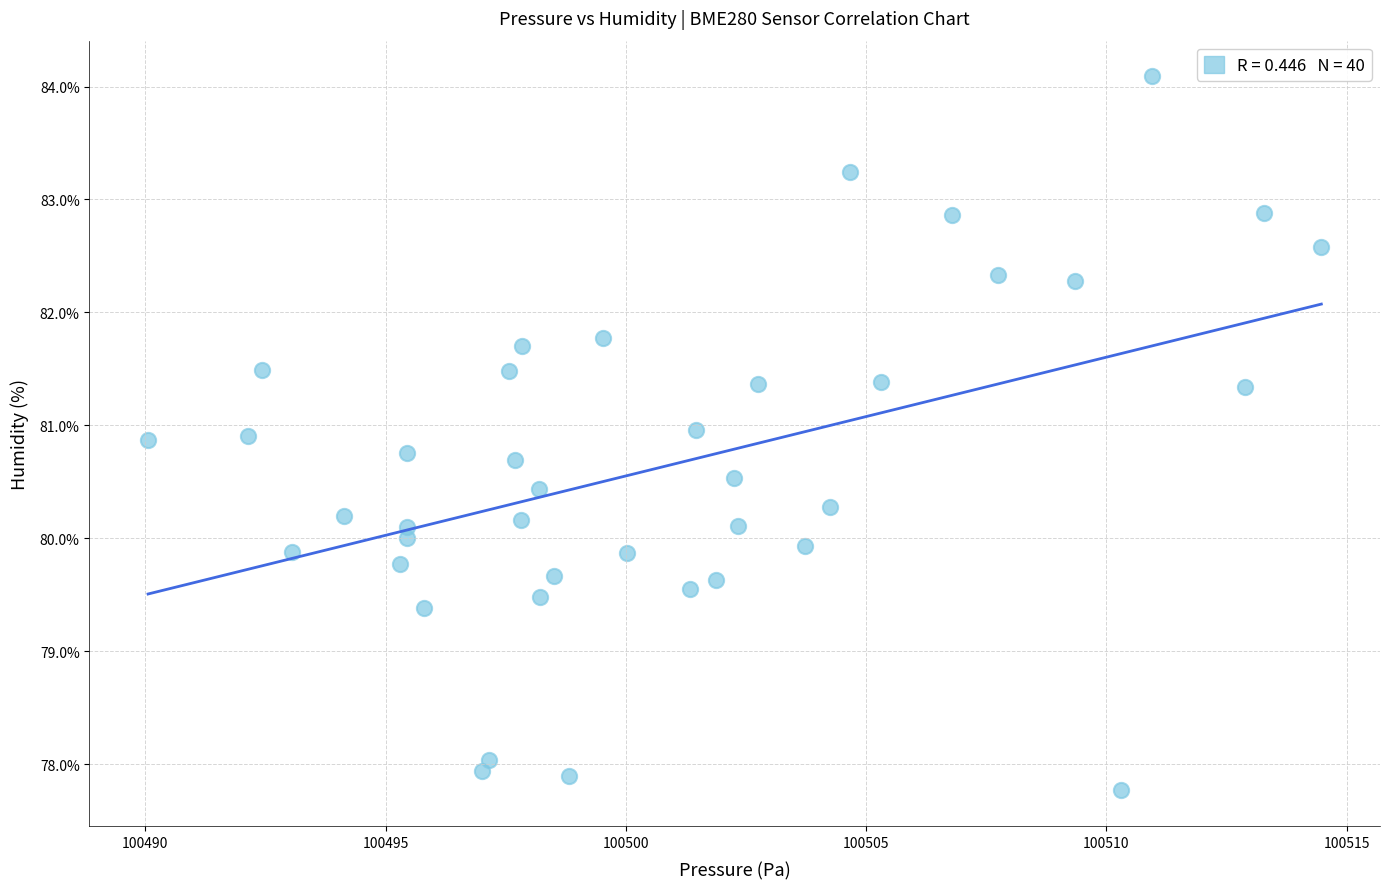

What is the range of Y values (max minus min)?

6.3